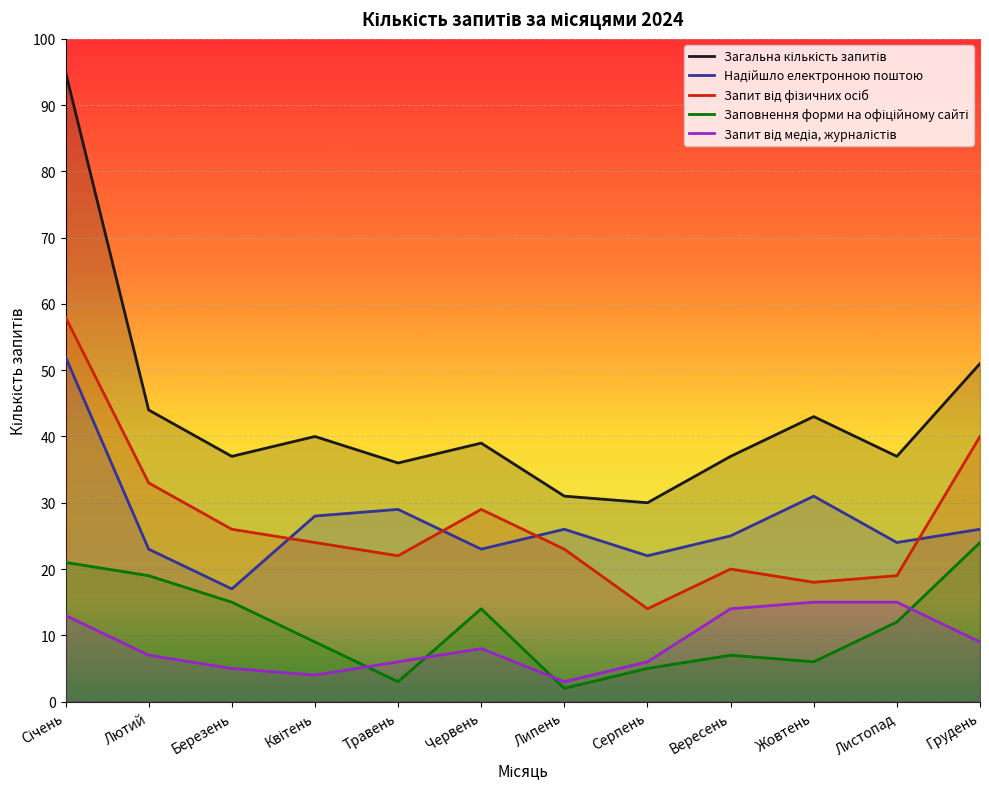

What is the label of the 12th point from the left?

Грудень